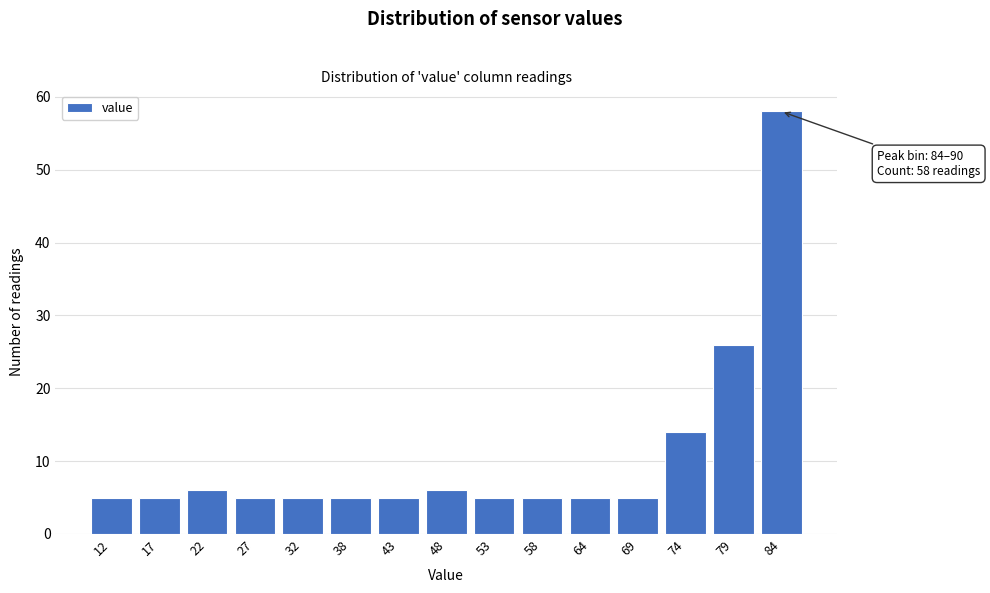

Reading right to left, extract all data points from this chart.

84=58	79=26	74=14	69=5	64=5	58=5	53=5	48=6	43=5	38=5	32=5	27=5	22=6	17=5	12=5